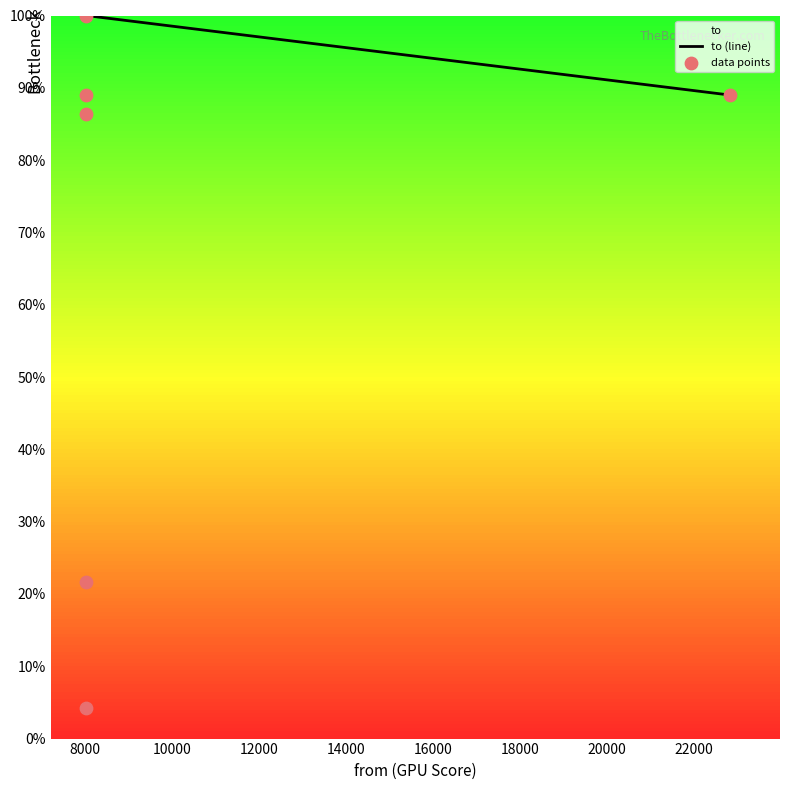

Between 8026 and 8026, which is larger?

8026